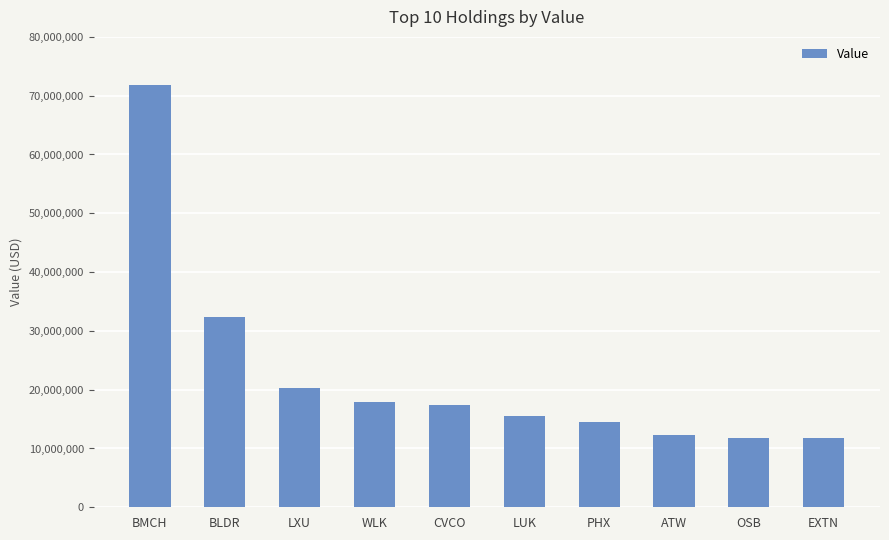

Where does the data first go above 17479000?

BMCH